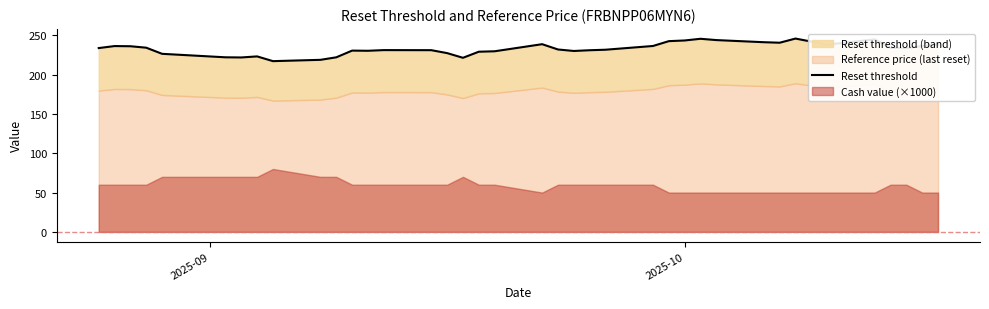

How many points are lower than both their immediate neighbors (excluding endpoints)?

8